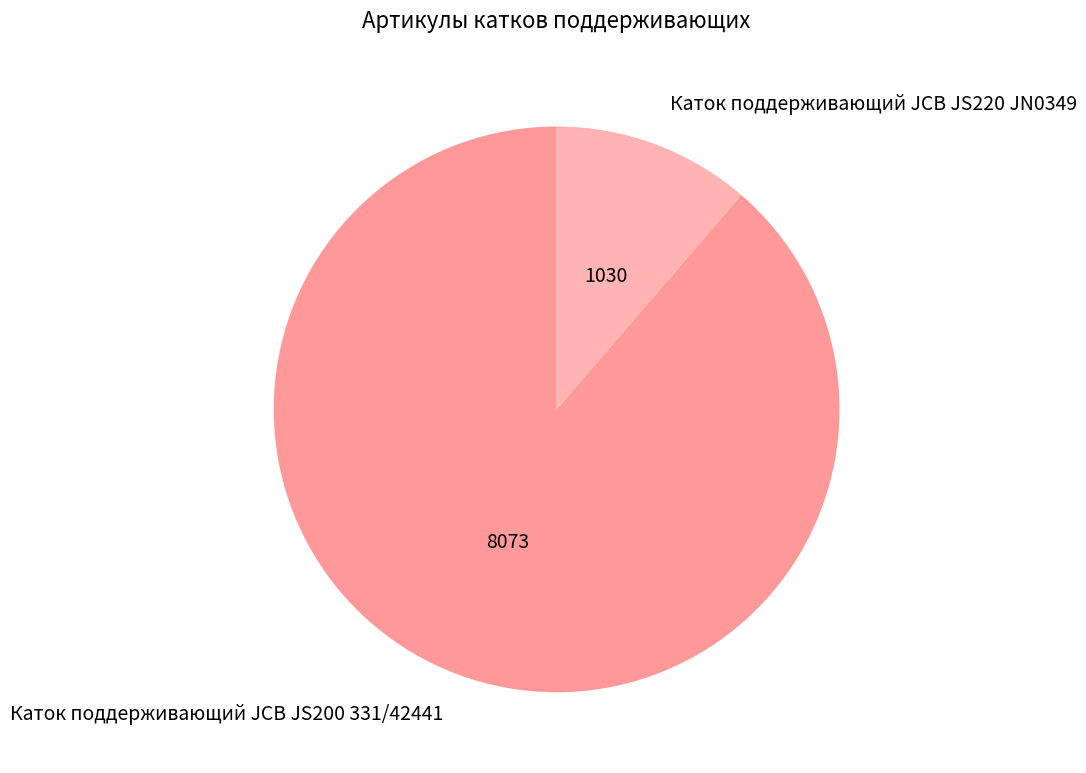

Does Каток поддерживающий JCB JS220 JN0349 account for over 50% of the chart?

No